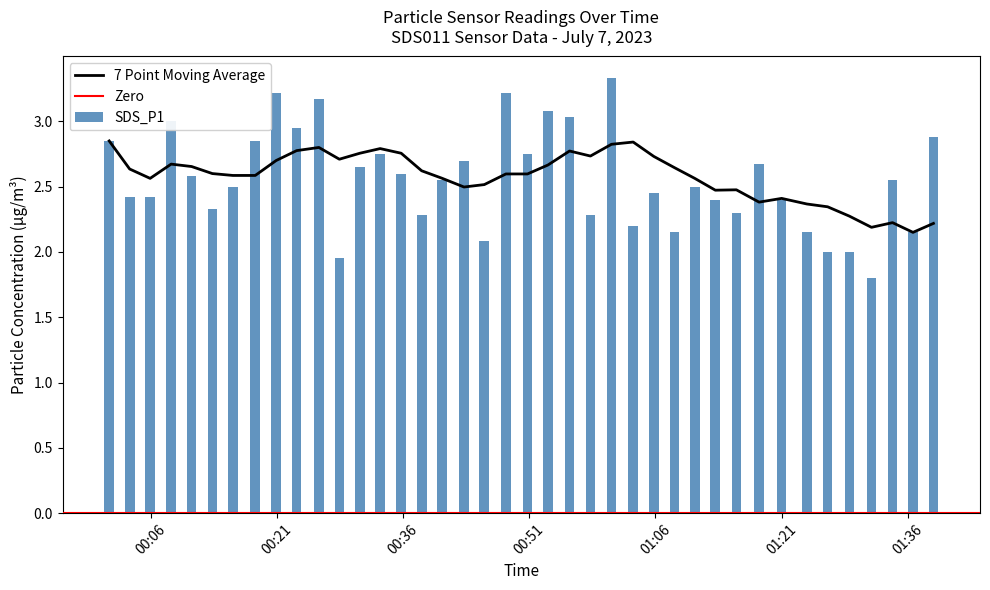

Count the number of categories in the chart.

40